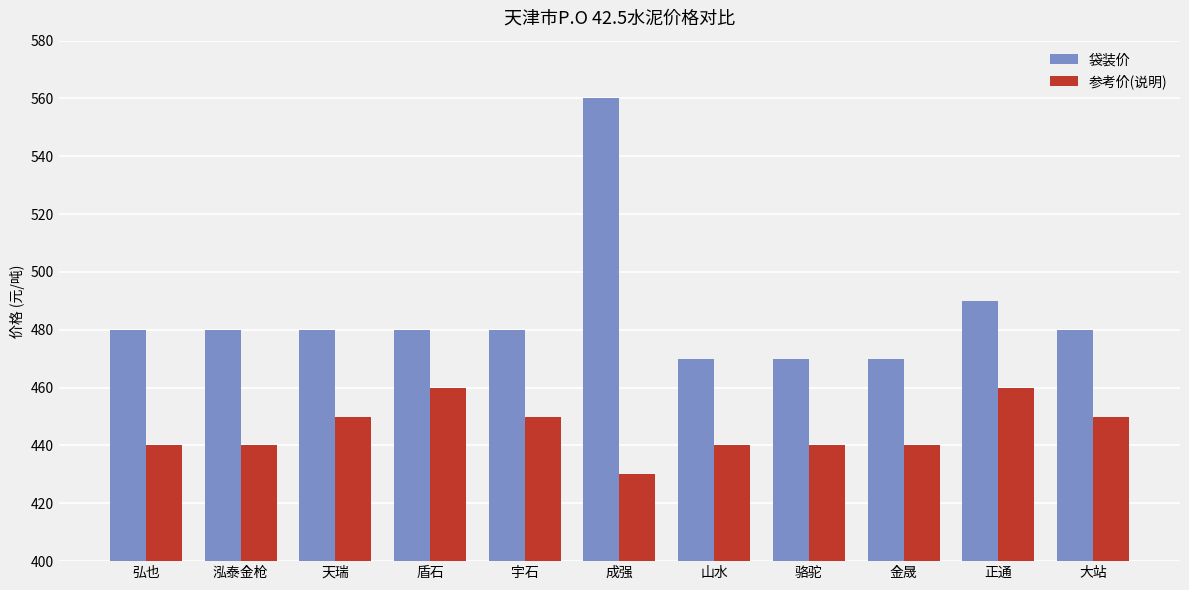

What is the label of the 5th bar from the right?

山水